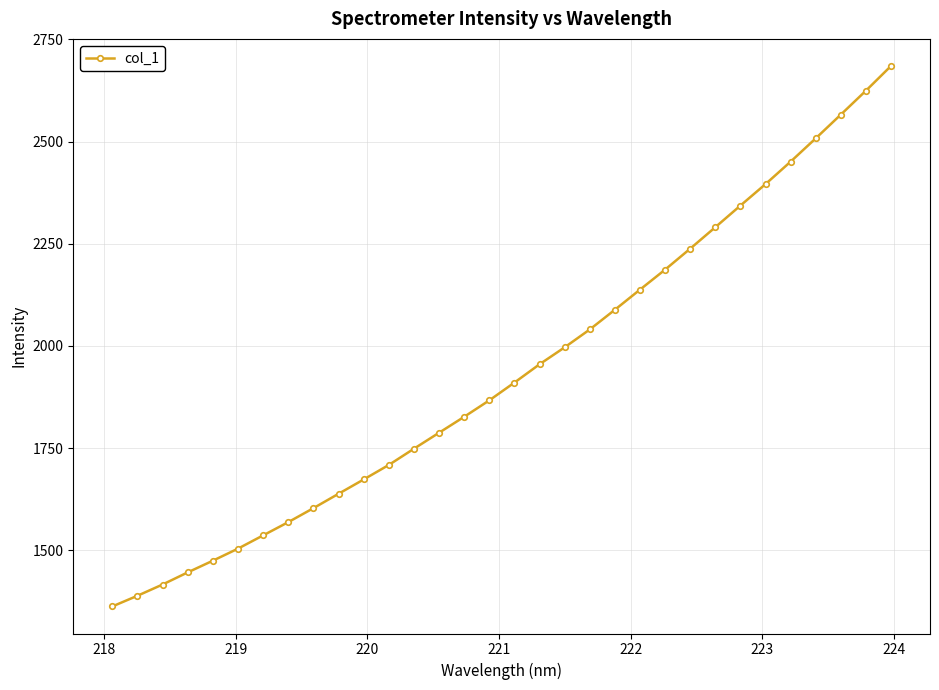

Does the chart have visible grid lines?

Yes